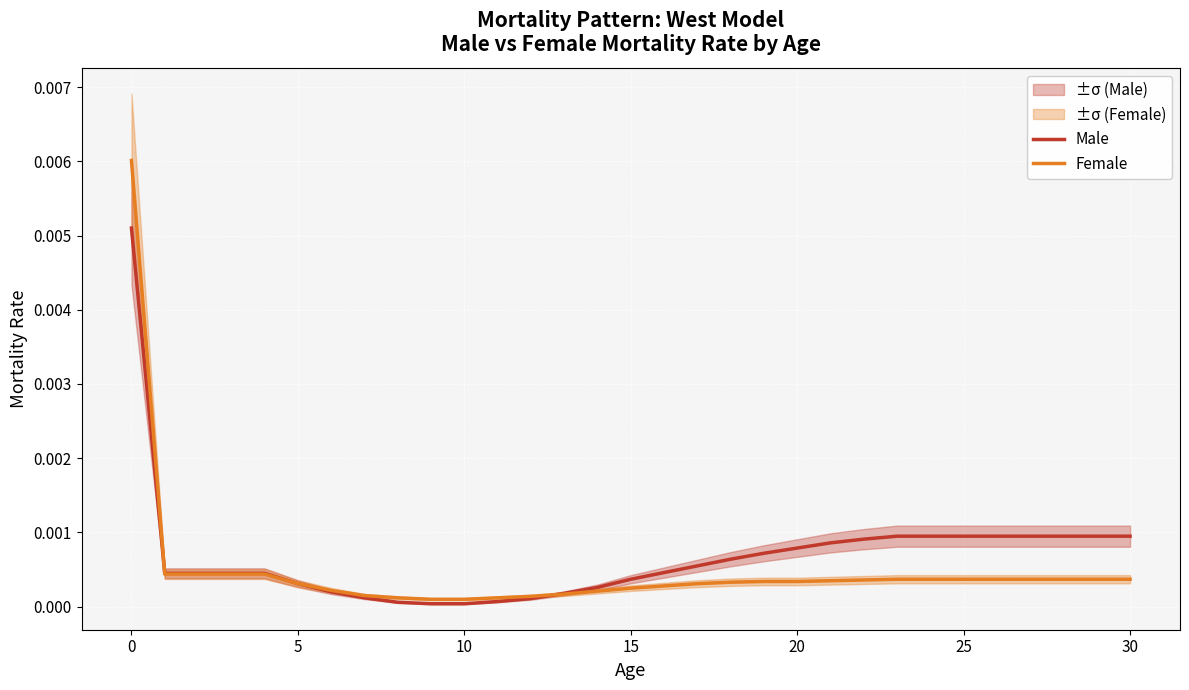

Rank the series by their maximum value, from lowest to highest.

Male, Female